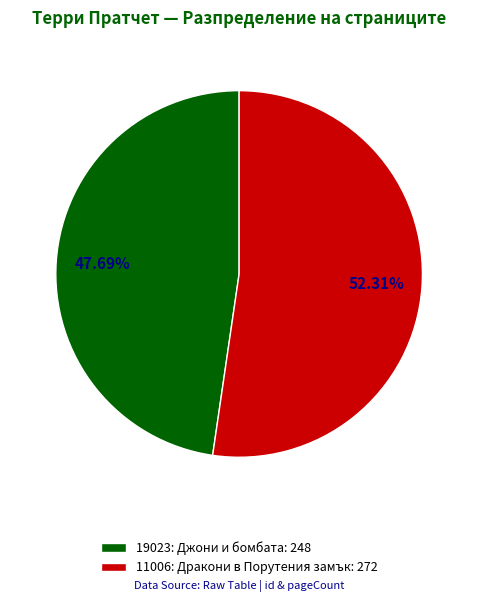

Which category has the biggest portion of the pie?

11006: Дракони в Порутения замък